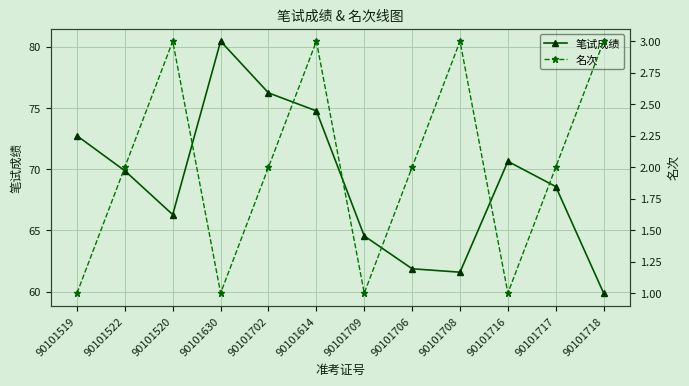

At 90101519, list the series in order from largest to smallest.

笔试成绩, 名次